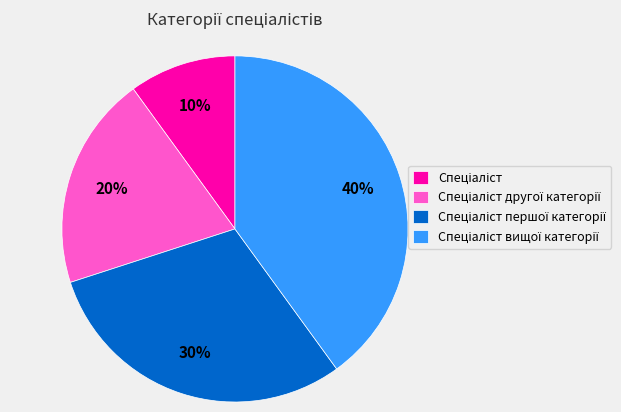

To the nearest percent, what is the difference between the largest and smallest slice percentages?

30%